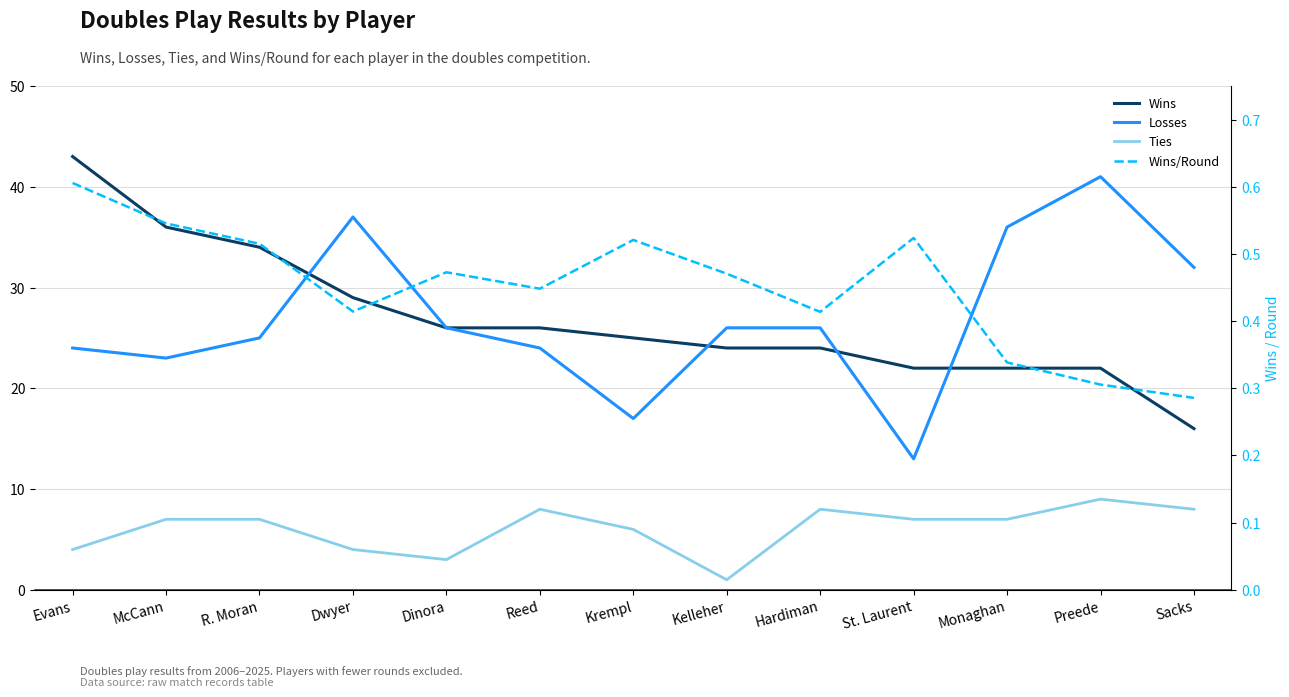

Rank the categories by Wins/Round value from lowest to highest.

Sacks, Preede, Monaghan, Hardiman, Dwyer, Reed, Kelleher, Dinora, R. Moran, Krempl, St. Laurent, McCann, Evans